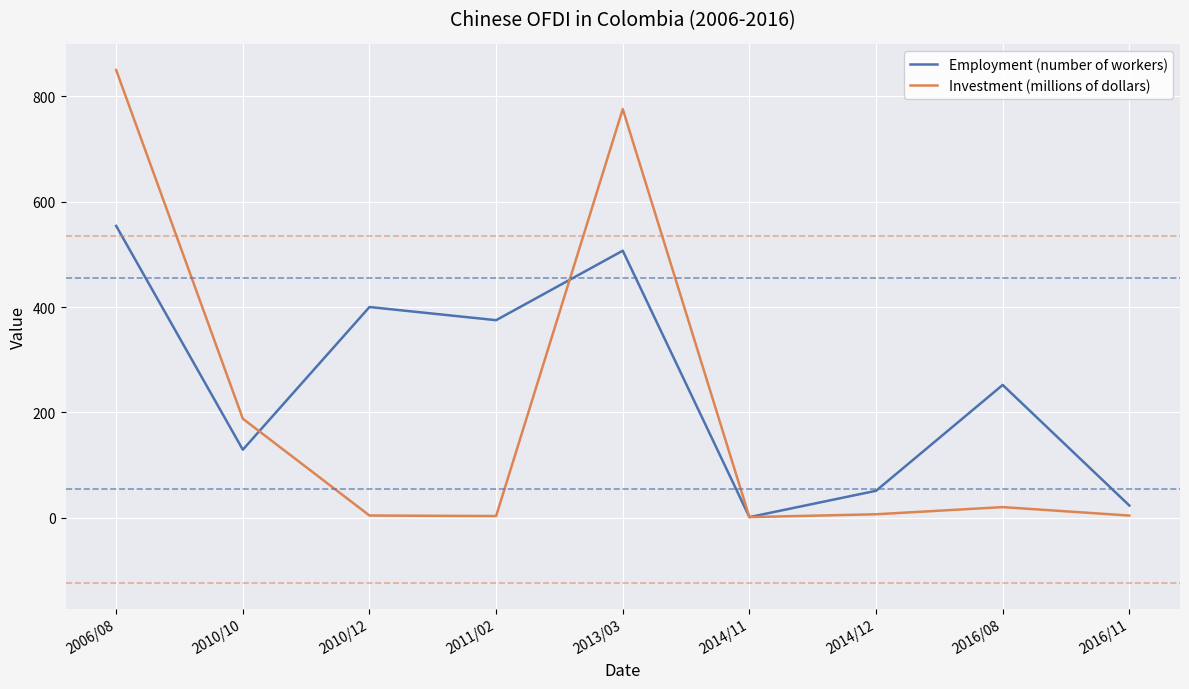

What is the spread (max minus min) of values at 2013/03?

269.0